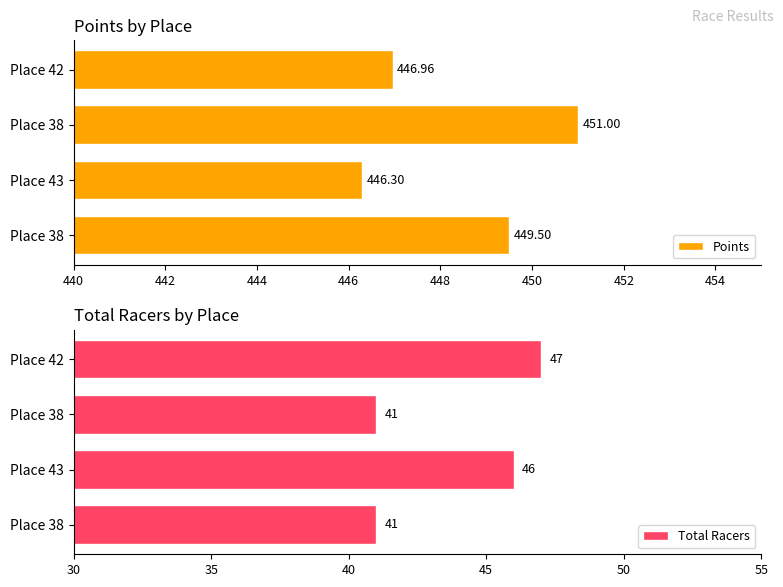

At Place 38, list the series in order from smallest to largest.

Total Racers, Points